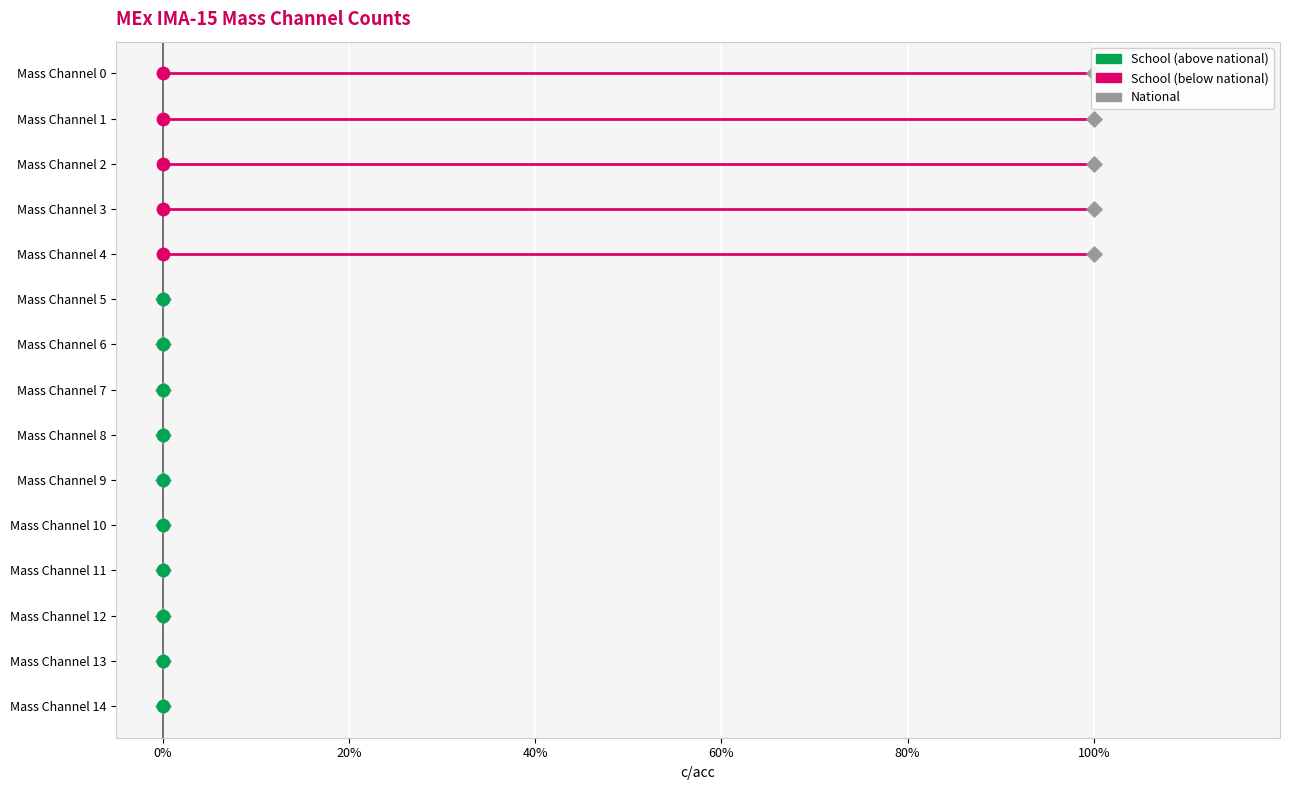

What is the ratio of the value at 100% to the value at 0%?

0.8